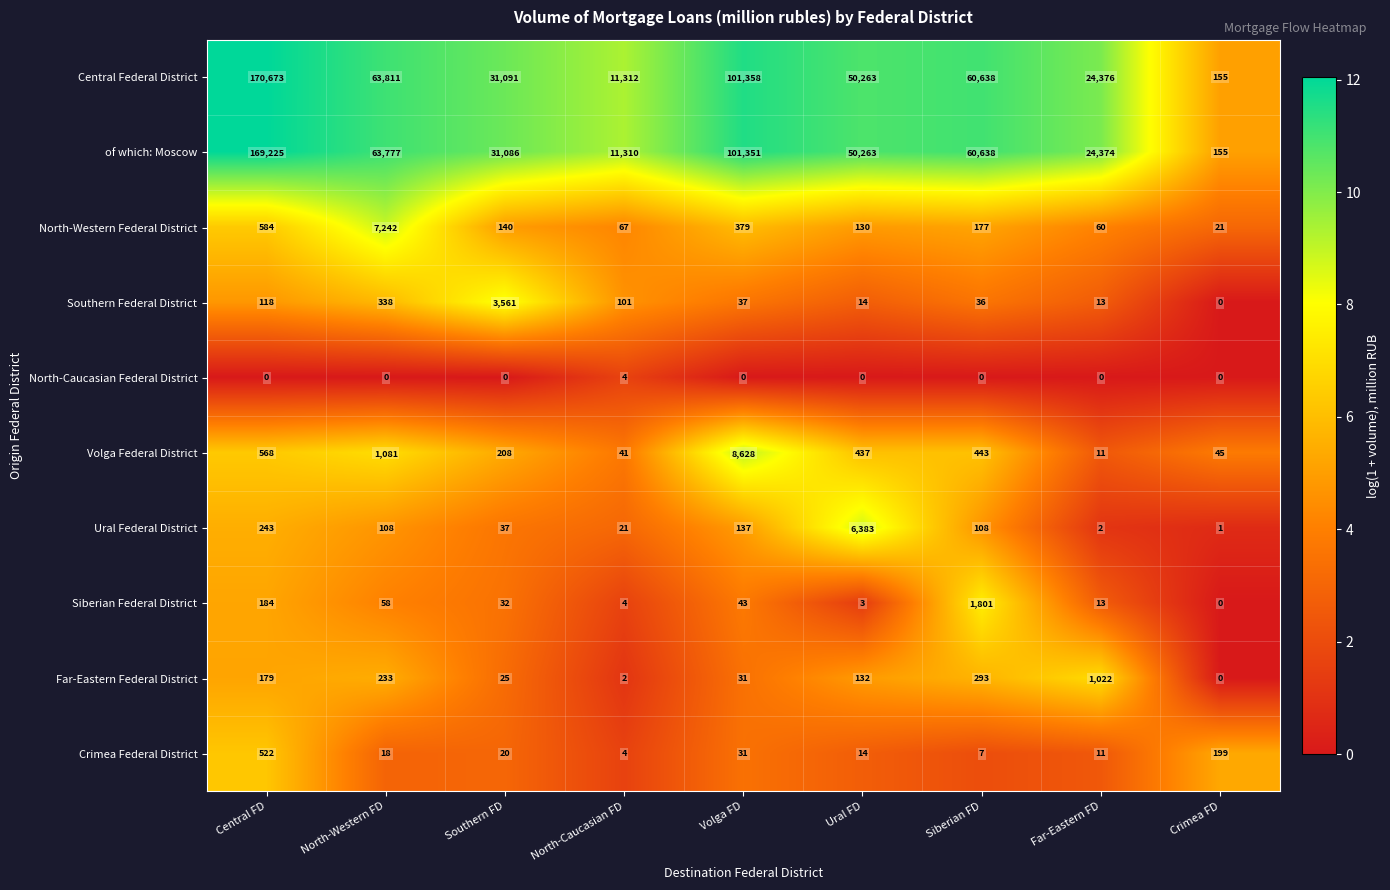

What is the maximum value for Far-Eastern Federal District?

1022